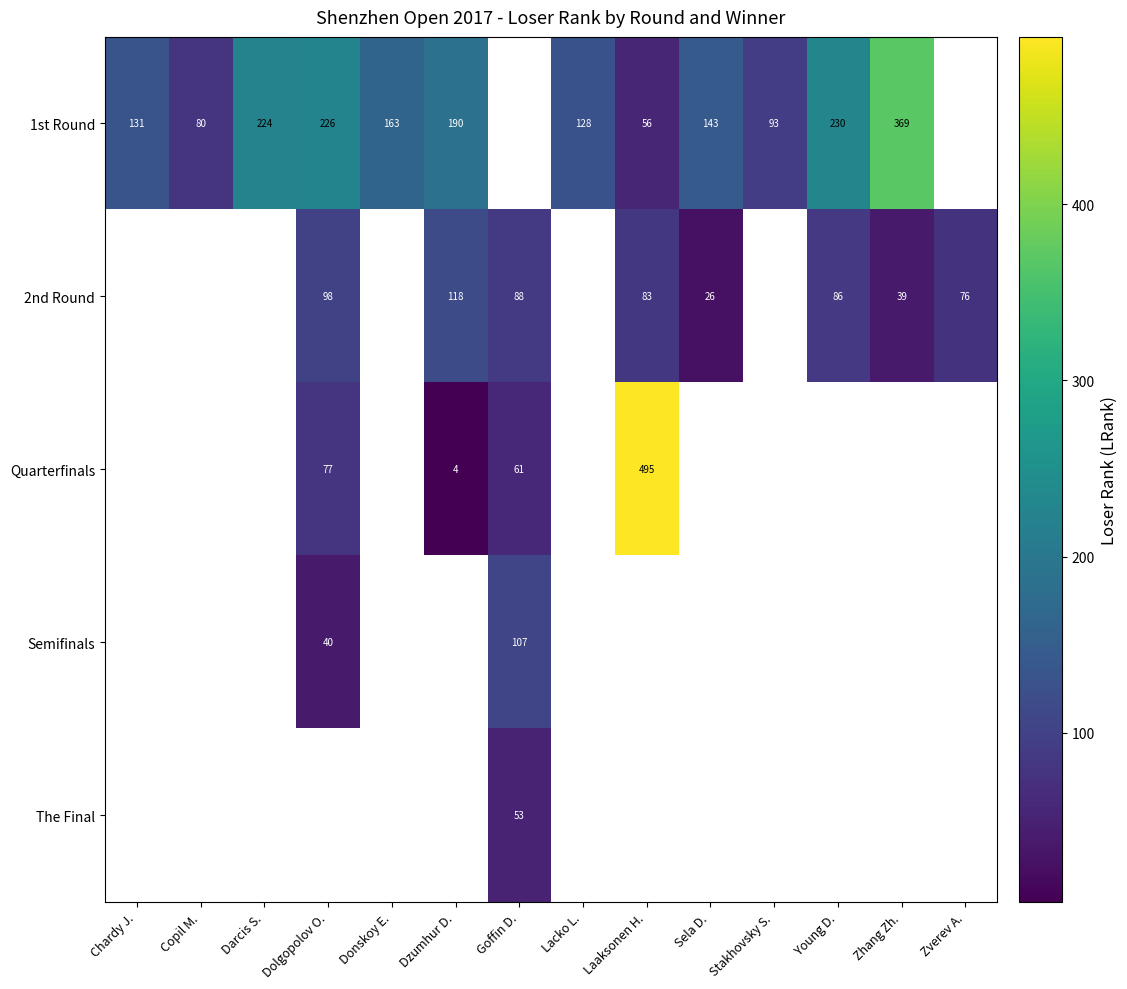

The 1st Round series shows 226 at Dolgopolov O.. True or false?

True